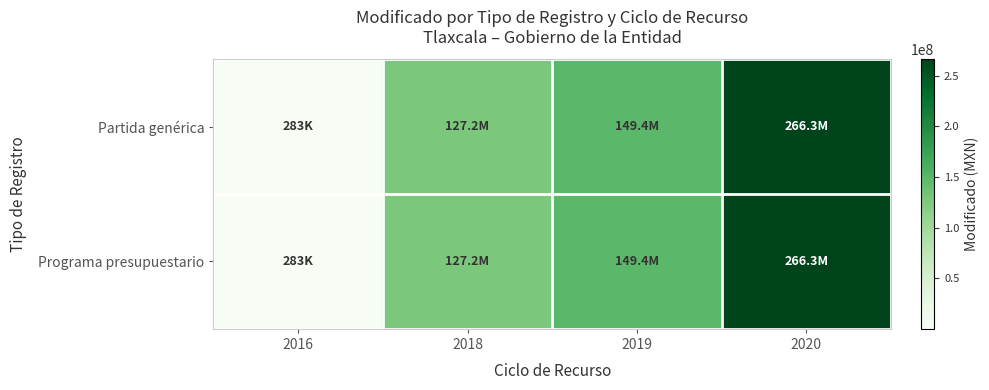

Which has a higher value, 2019 or 2020?

2020